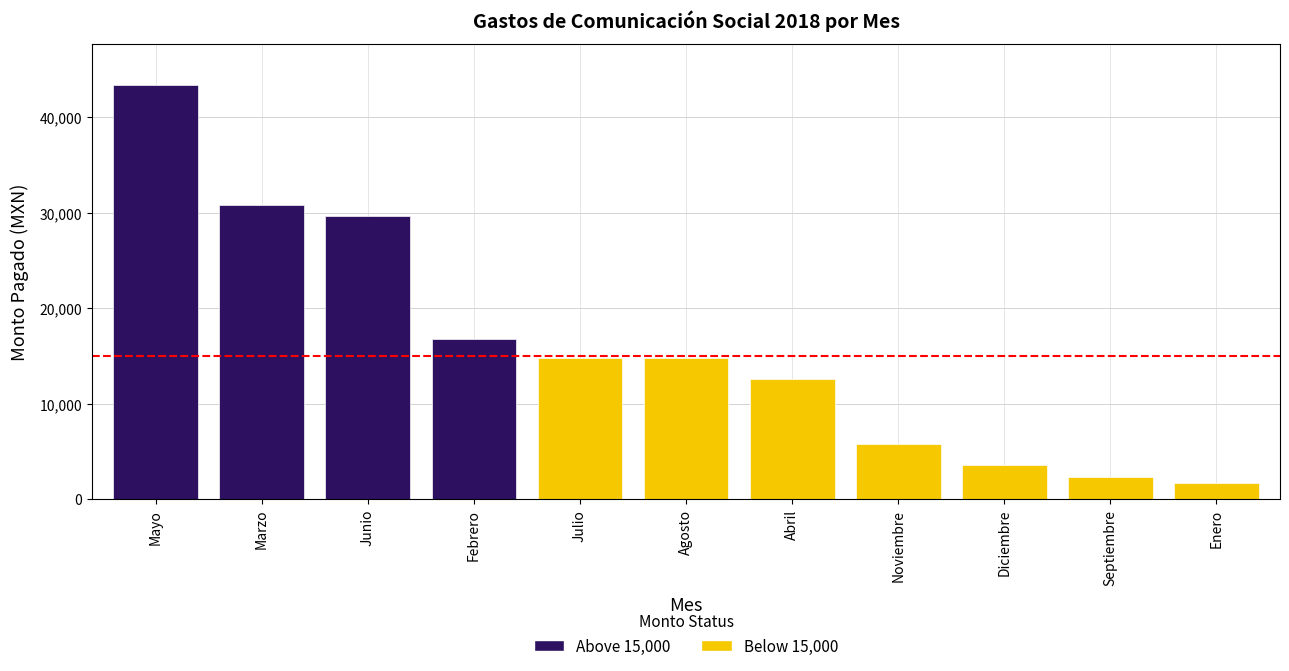

What is the smallest value displayed?

1690.0